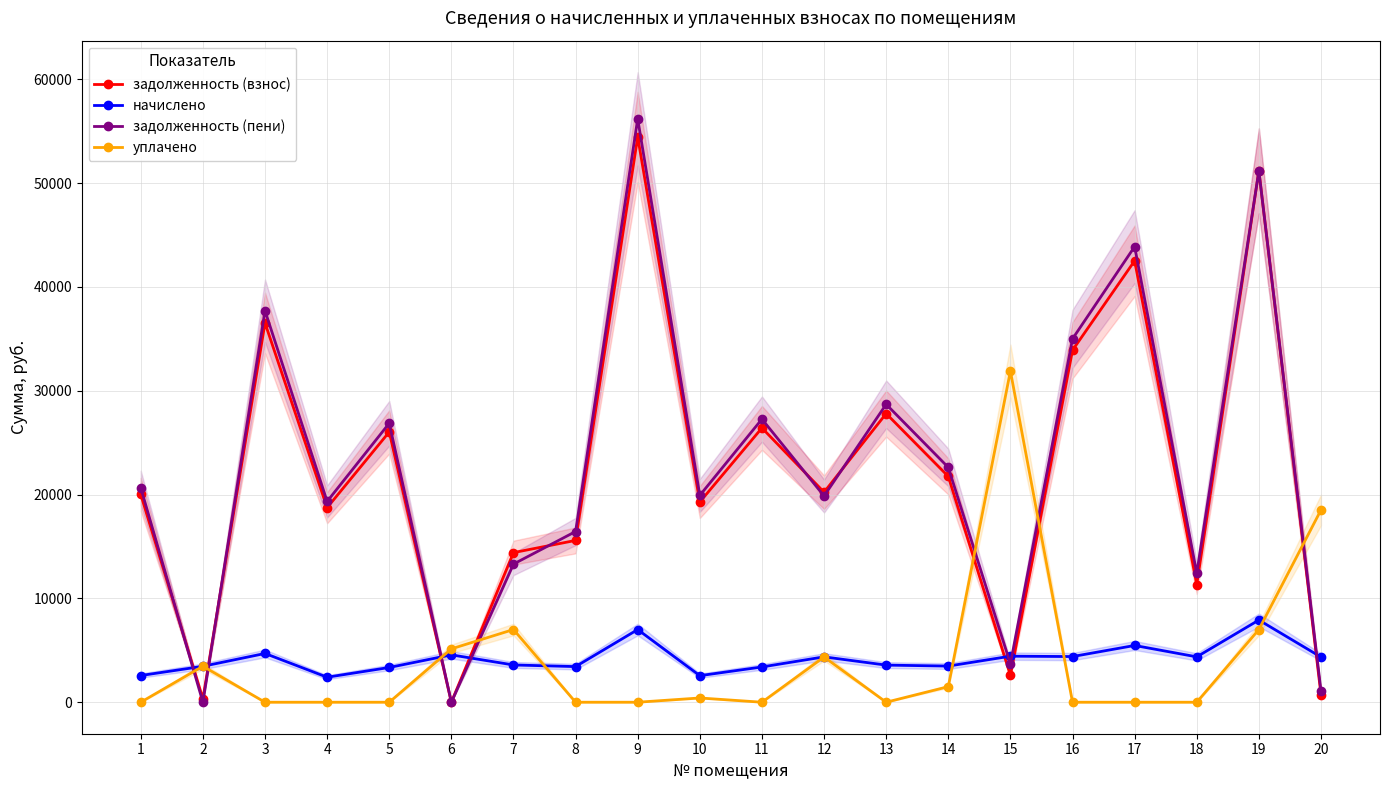

Reading right to left, list all the values displayed in this chart.

задолженность (взнос): 20=724.2	19=51184.7	18=11328.0	17=42511.5	16=33896.6	15=2585.9	14=21742.4	13=27795.8	12=20224.1	11=26414.2	10=19280.2	9=54431.2	8=15581.6	7=14406.4	6=0.0	5=26027.4	4=18733.3	3=36526.8	2=328.5	1=20004.2
начислено: 20=4347.6	19=7913.9	18=4369.0	17=5465.2	16=4397.4	15=4432.9	14=3481.0	13=3573.4	12=4369.0	11=3395.8	10=2557.4	9=6997.4	8=3431.3	7=3587.5	6=4560.7	5=3346.0	4=2408.3	3=4695.7	2=3459.6	1=2571.6
задолженность (пени): 20=1086.1	19=51163.2	18=12420.2	17=43877.8	16=34995.9	15=3694.1	14=22612.6	13=28689.1	12=19860.0	11=27263.2	10=19919.5	9=56180.5	8=16439.4	7=13303.2	6=0.0	5=26863.9	4=19335.4	3=37700.8	2=0.0	1=20647.1
уплачено: 20=18514.0	19=7000.0	18=0.0	17=0.0	16=0.0	15=31896.5	14=1500.0	13=0.0	12=4354.2	11=0.0	10=409.0	9=0.0	8=0.0	7=7000.0	6=5137.6	5=0.0	4=0.0	3=0.0	2=3464.7	1=0.0